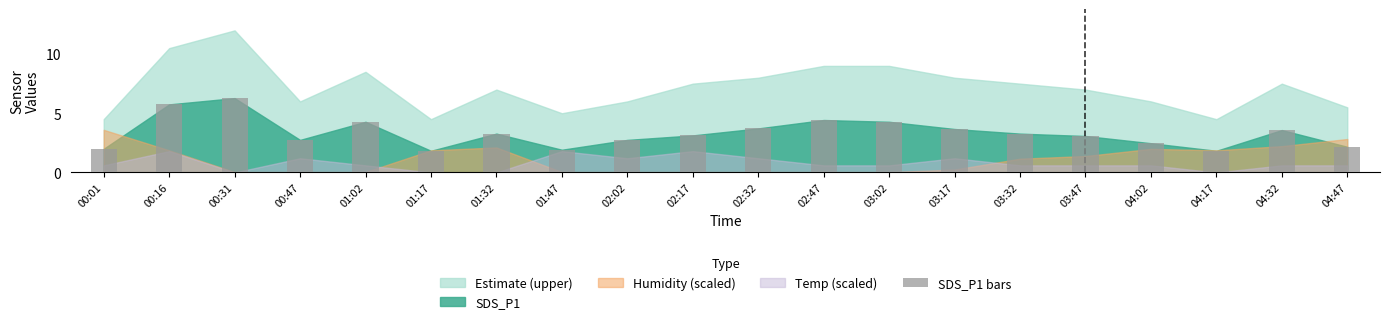

True or false: the data shows 3.6 at 00:01.

False